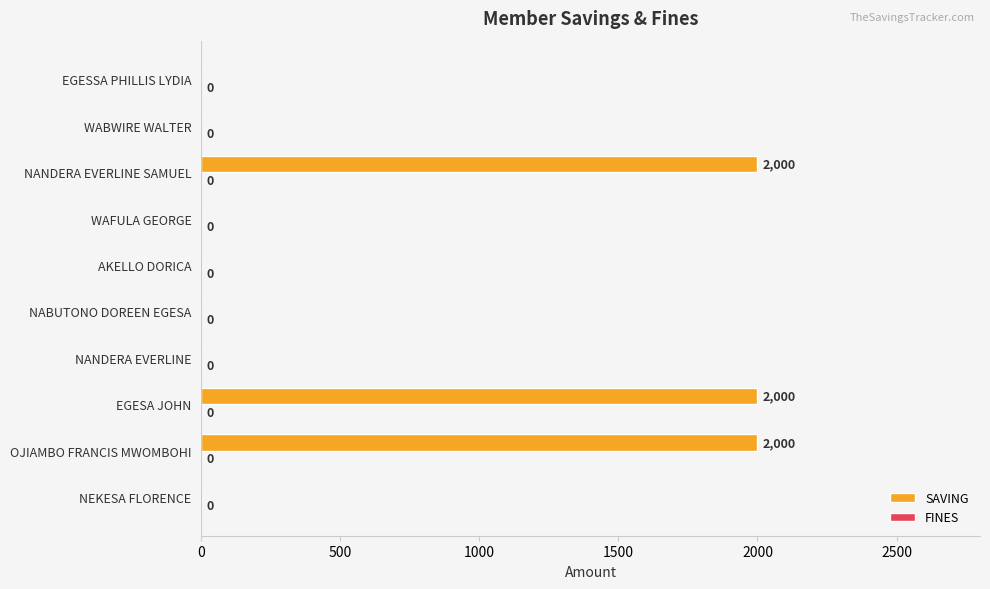

How many categories are shown in the chart?

10